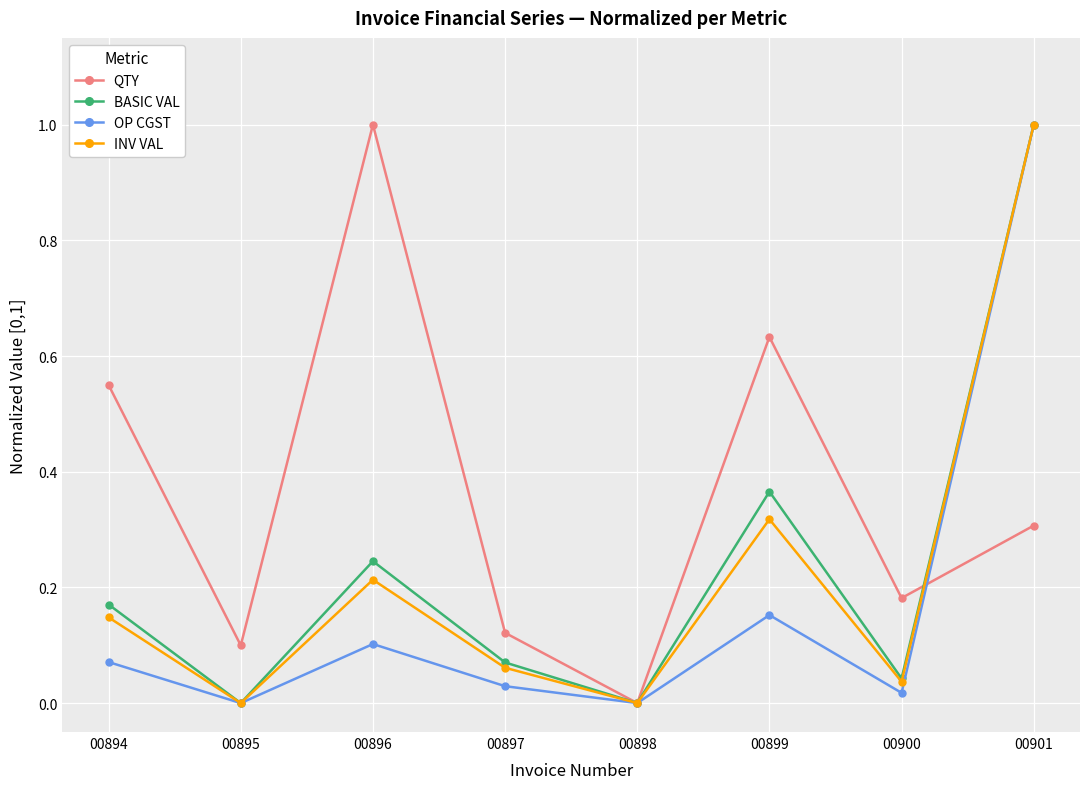

In INV VAL, how many points are lower than both neighbors (excluding endpoints)?

3